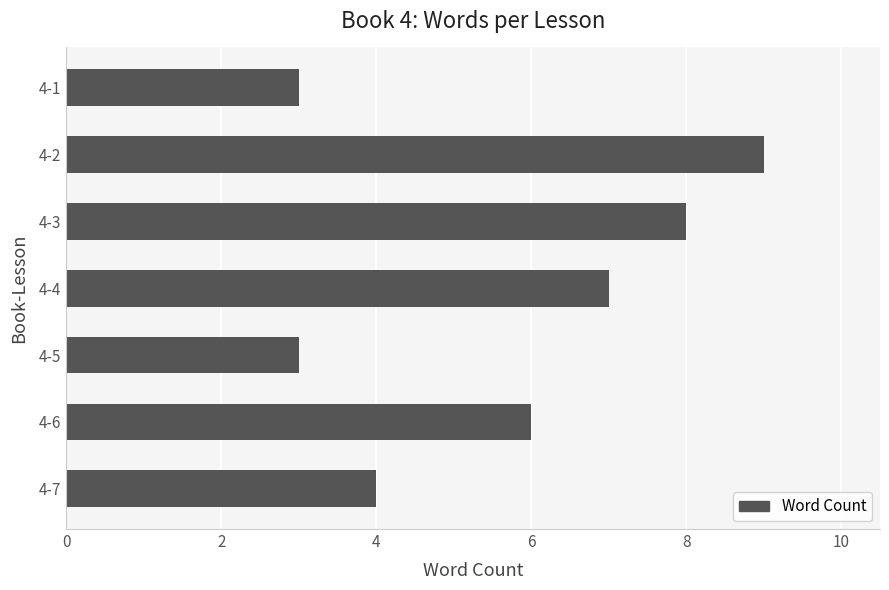

What is the difference between the second highest and minimum values?

5